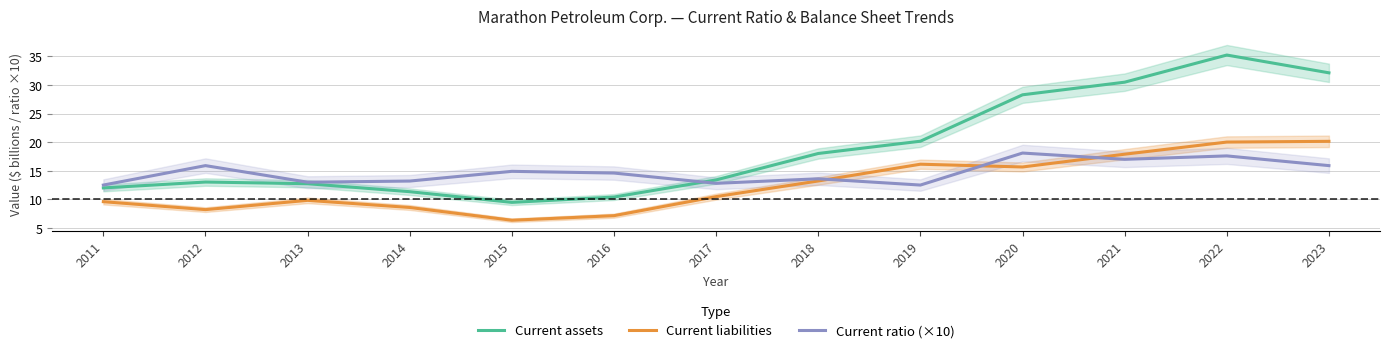

True or false: Current ratio (×10) has more than 2 points higher than both neighbors.

True